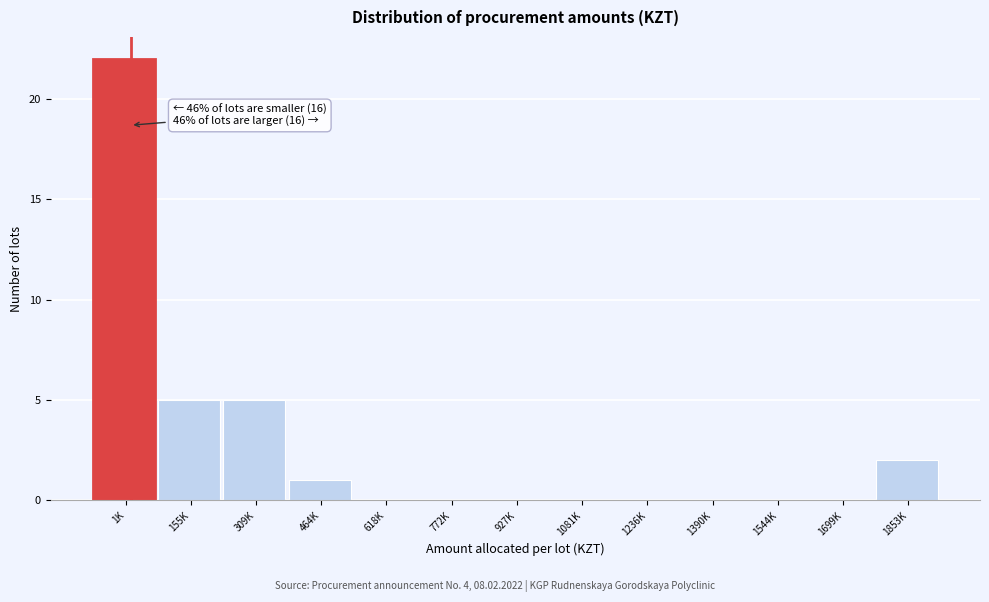

Reading left to right, list all the values displayed in this chart.

1K=22	155K=5	309K=5	464K=1	618K=0	772K=0	927K=0	1081K=0	1236K=0	1390K=0	1544K=0	1699K=0	1853K=2